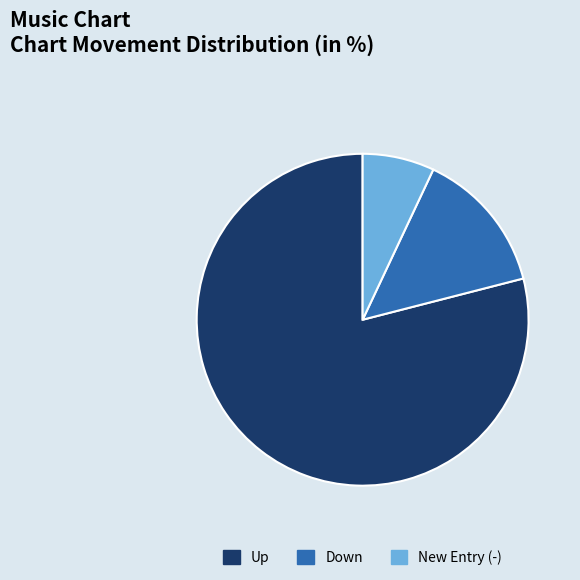

Rank the categories by value from highest to lowest.

Up, Down, New Entry (-)